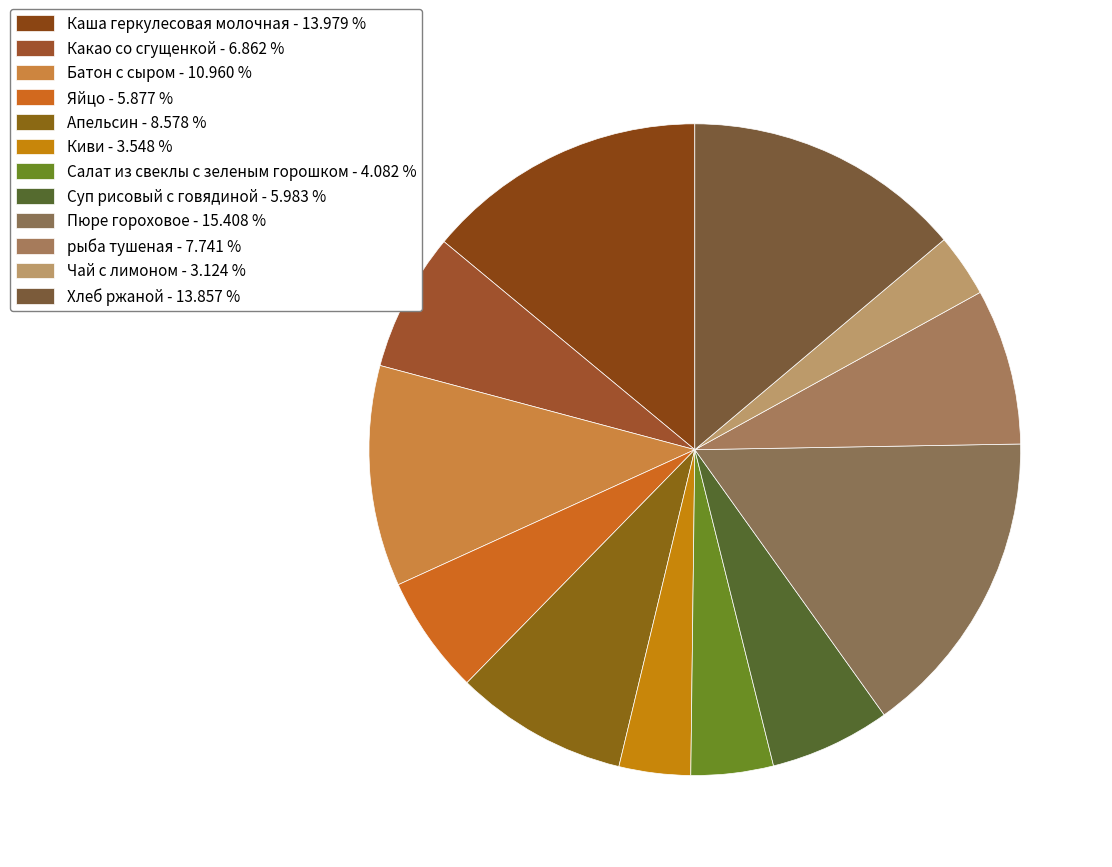

Does any single category account for the majority?

No